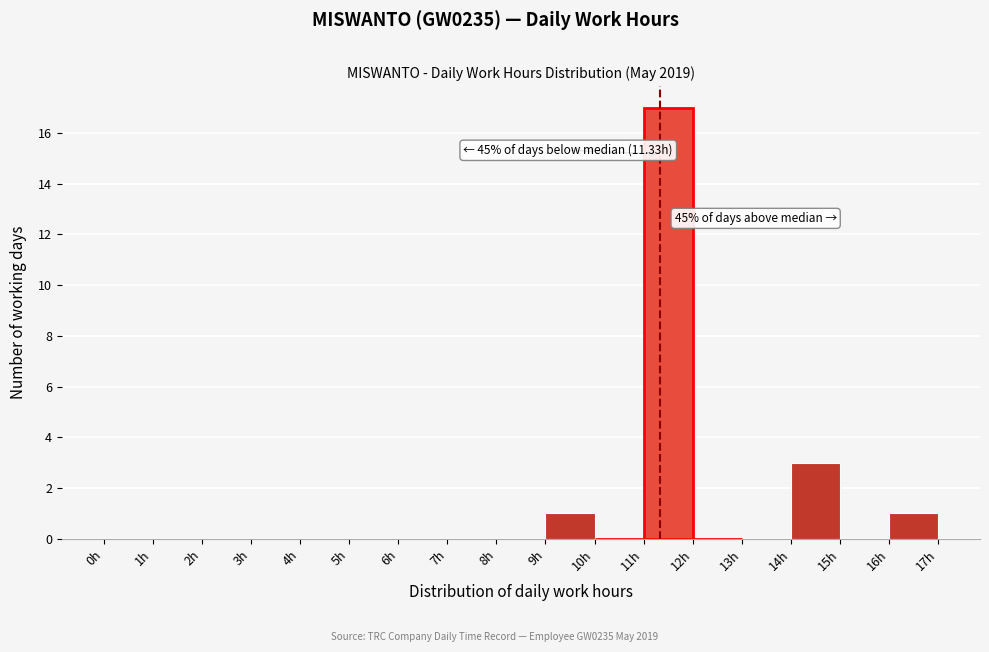

Which range on the x-axis has the tallest bar?

11 to 12